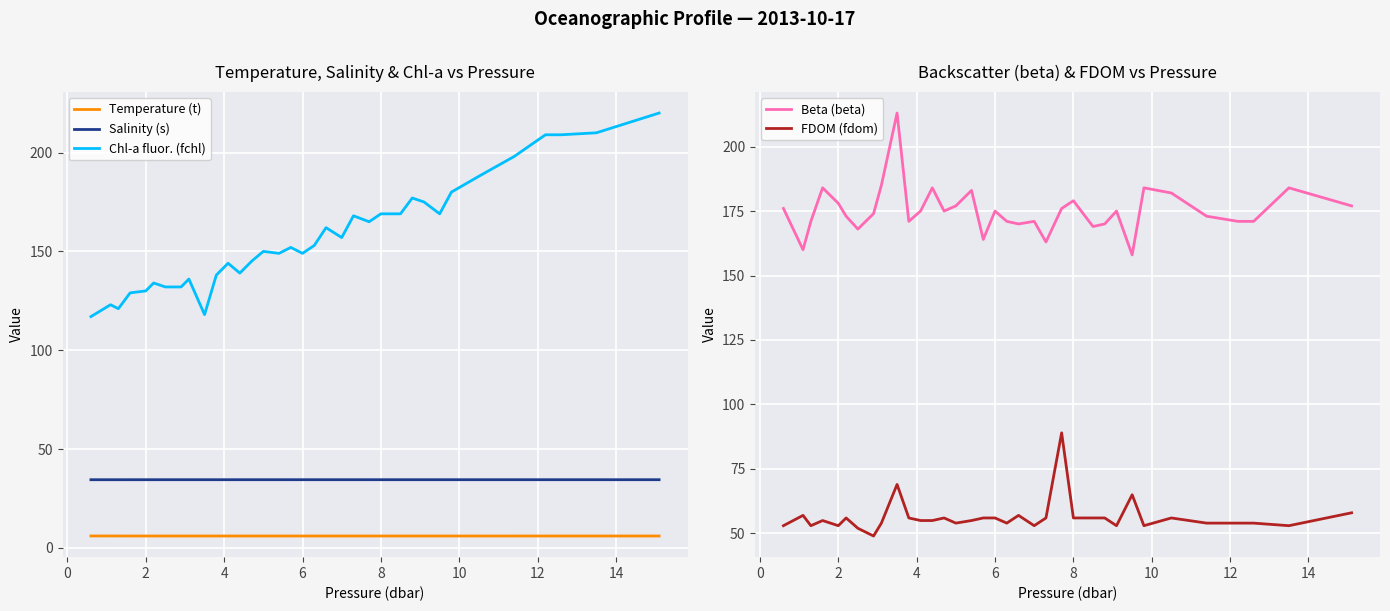

What is the average value of the Chl-a fluor. (fchl) series?

157.6